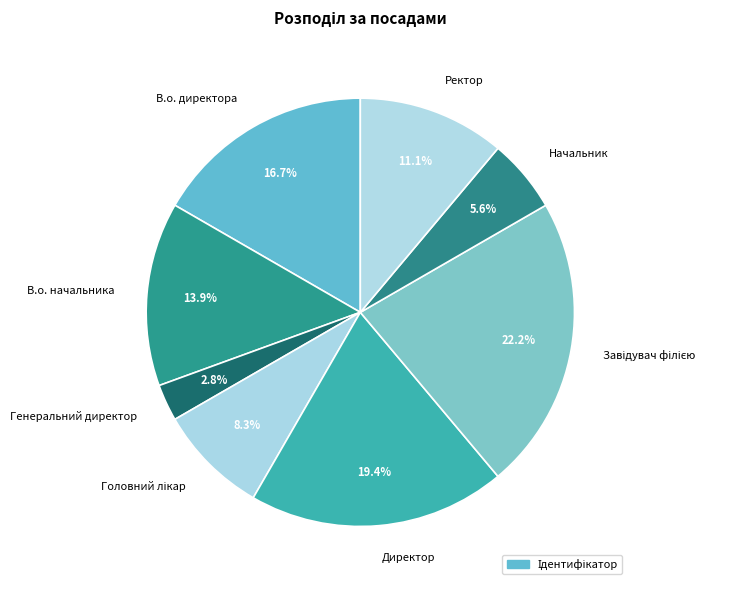

How many slices are in this pie chart?

8